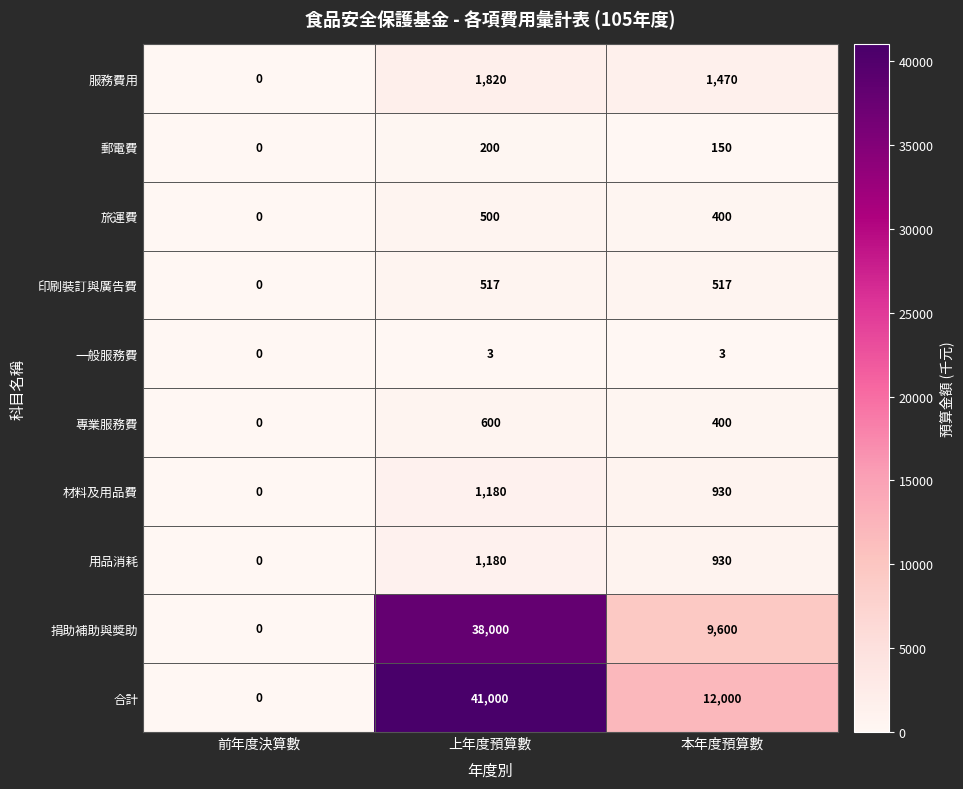

What is the average value of the 材料及用品費 series?

703